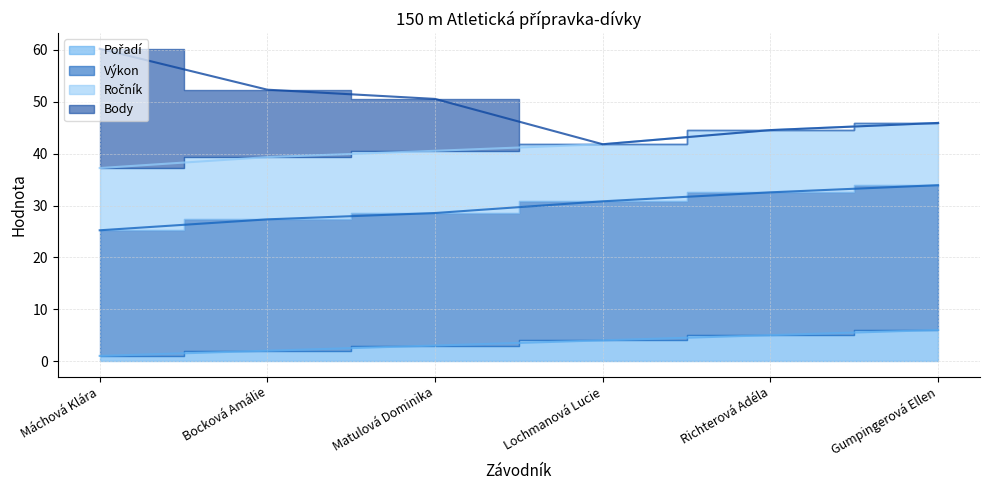

What is the value of the Výkon point at the 3rd from the left?

28.6